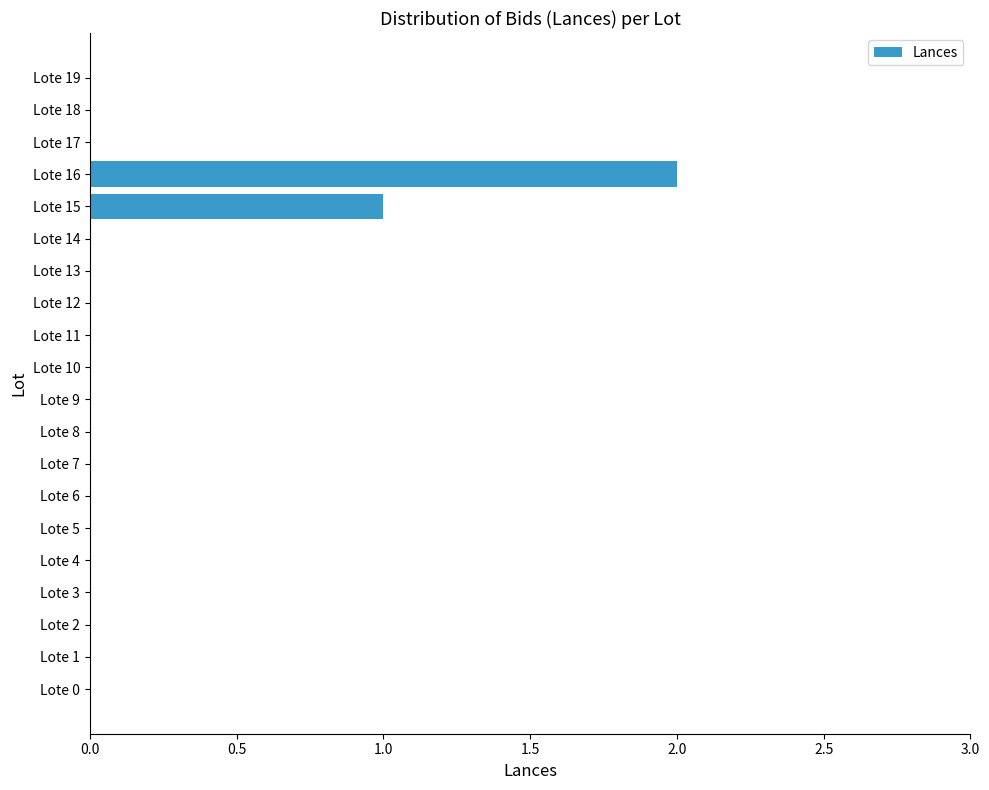

The value at Lote 9 is 1. True or false?

False